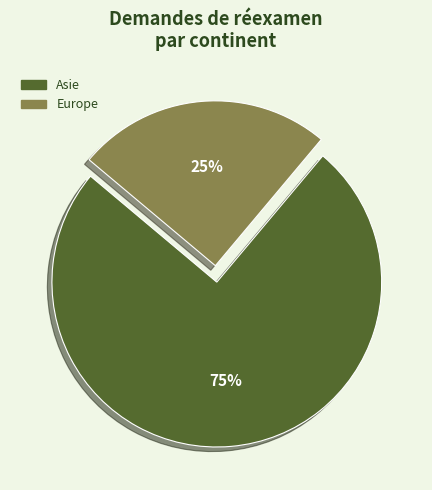

To the nearest percent, what is the average slice percentage?

50%